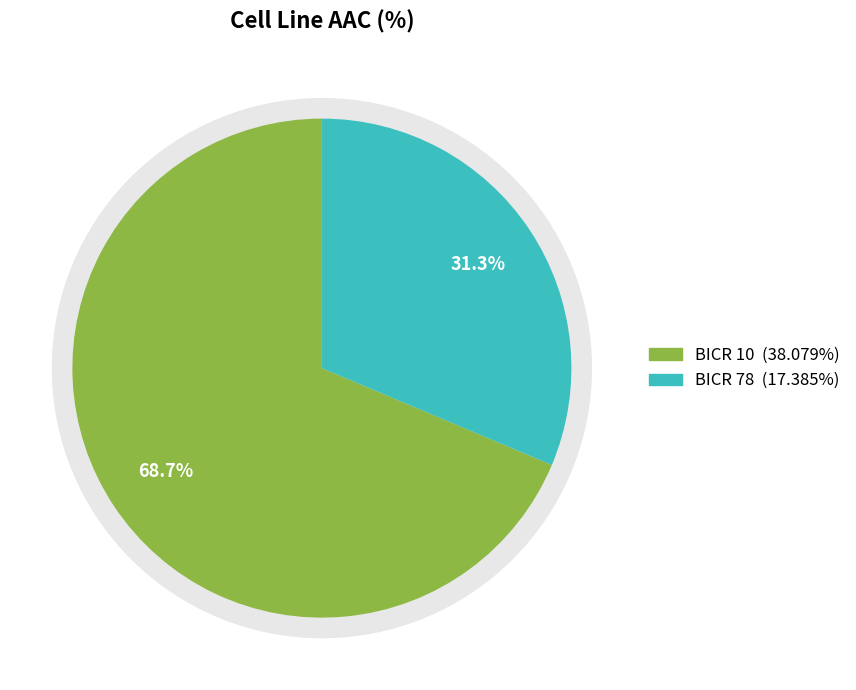

Which has a higher value, BICR 78 or BICR 10?

BICR 10